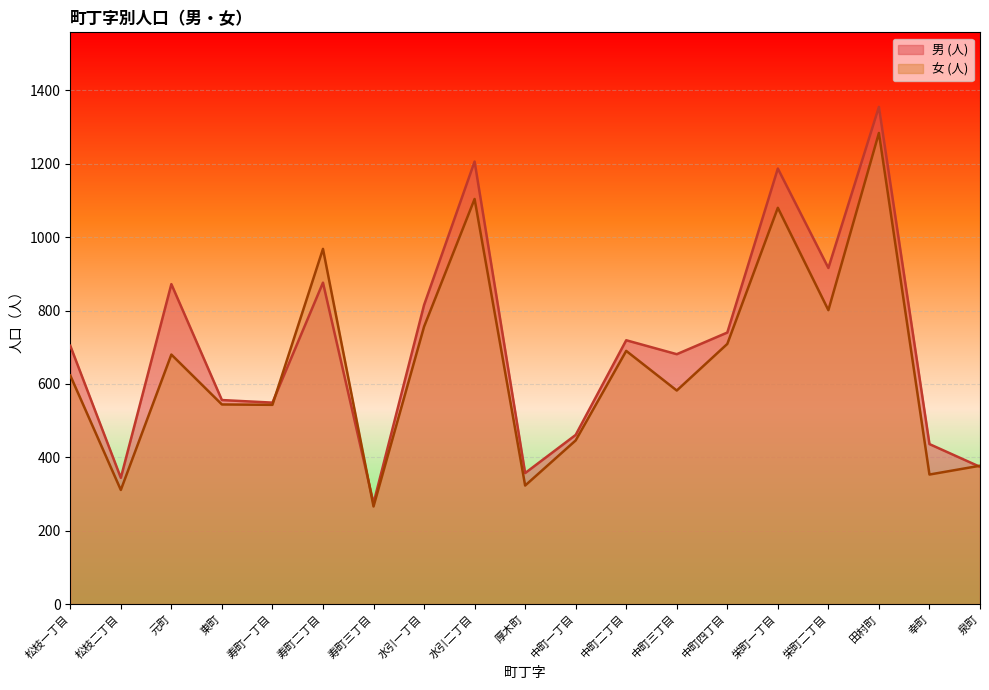

In 女 (人), how many points are lower than both neighbors (excluding endpoints)?

7